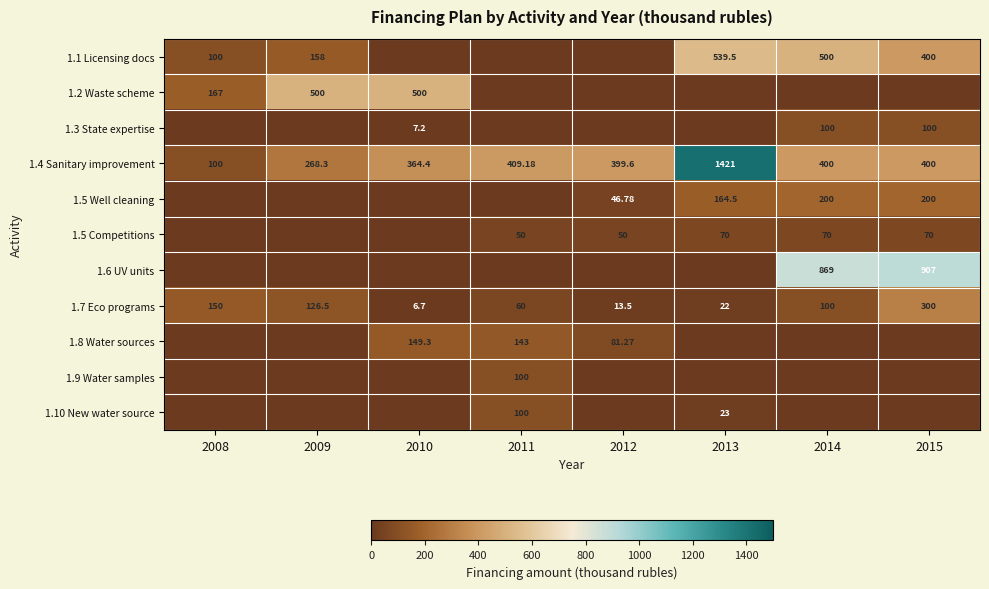

What is the maximum value shown in the chart?

1421.0